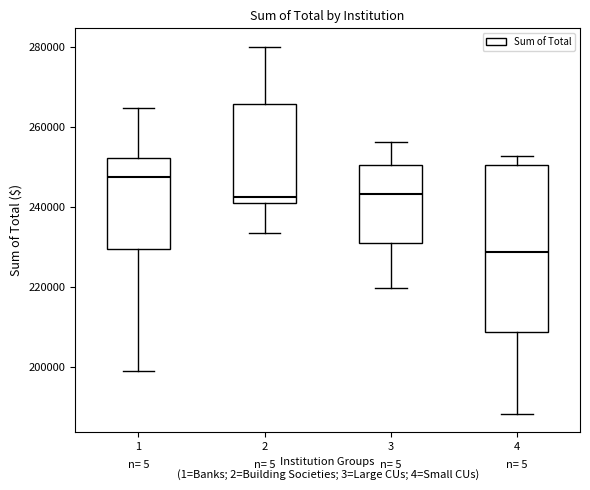

Comparing the boxes themselves (not the whiskers), which one is the tallest?

4